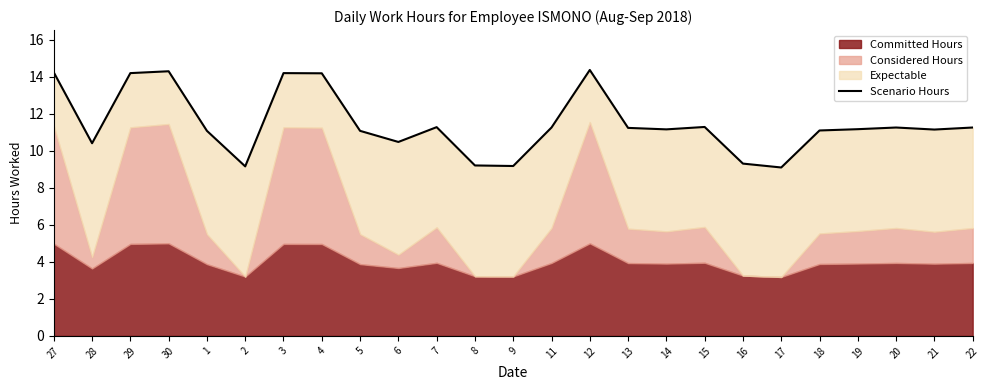

What is the approximate value at 7?

11.3